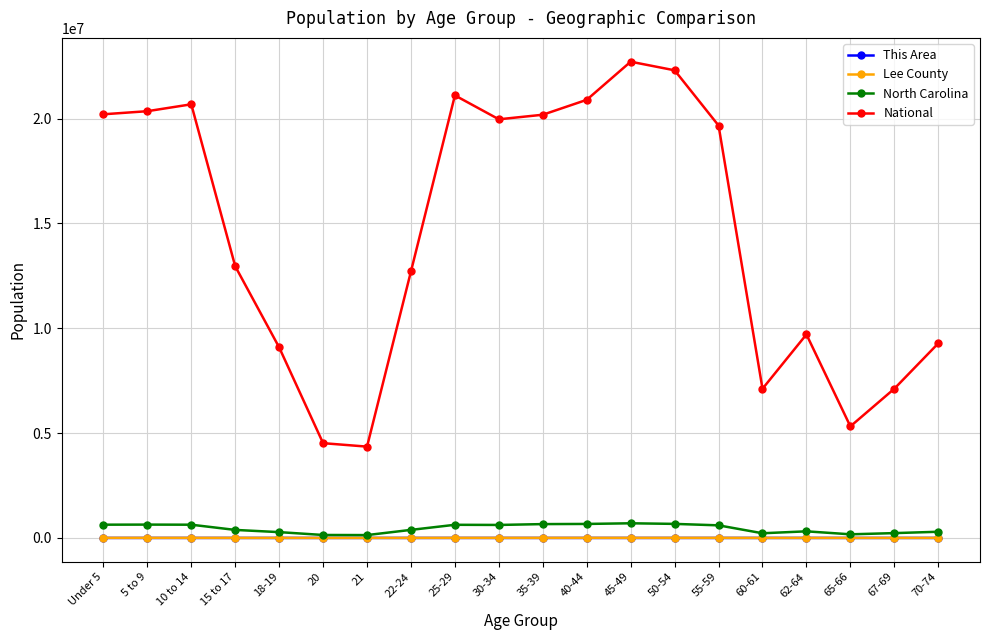

Is the value of North Carolina at 65-66 greater than the value of National at 18-19?

No